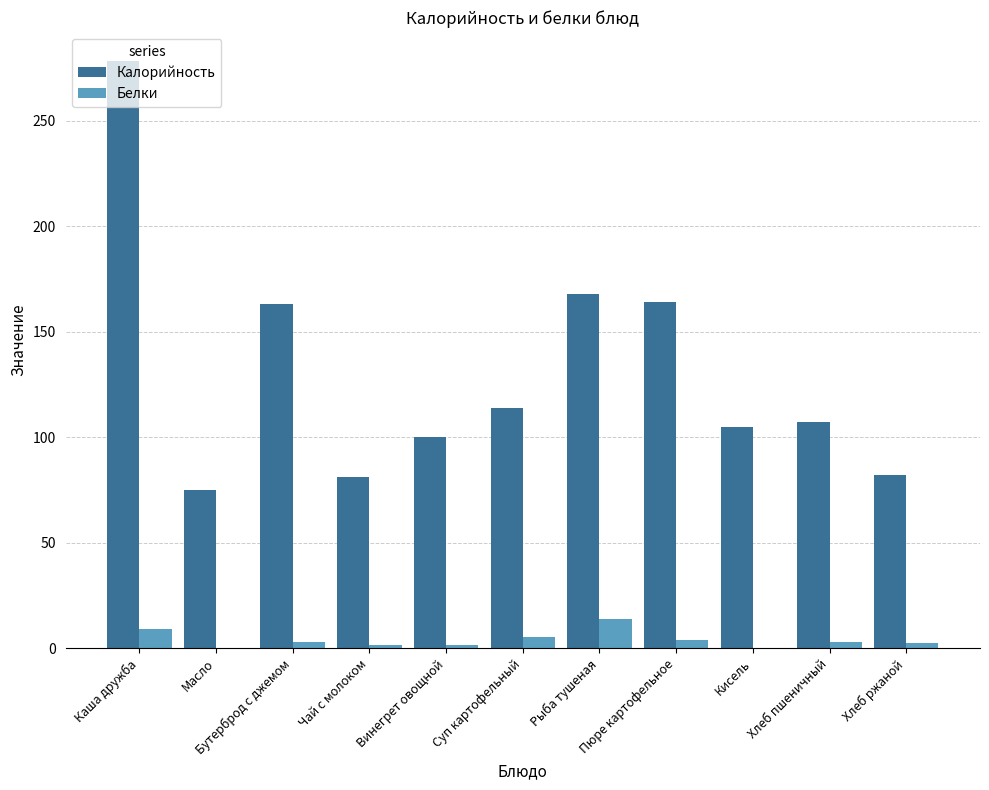

What is the maximum value shown in the chart?

278.0